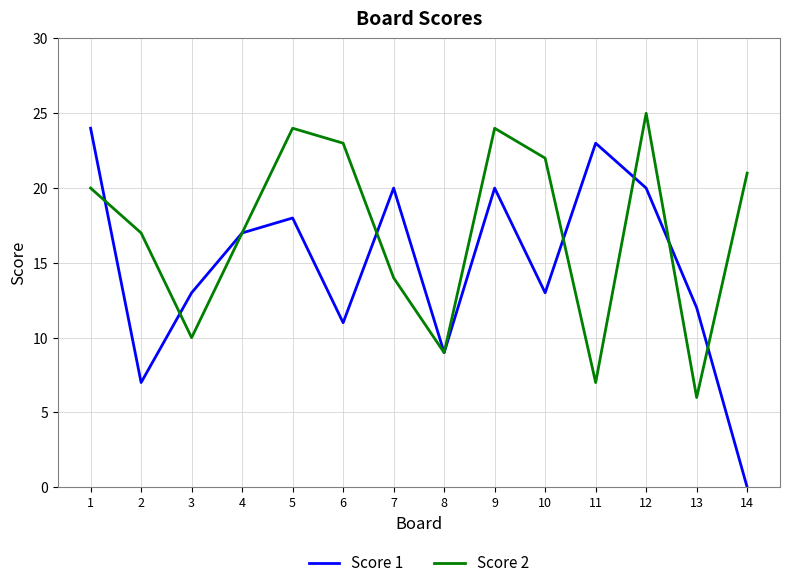

At which label does Score 2 reach its minimum?

13